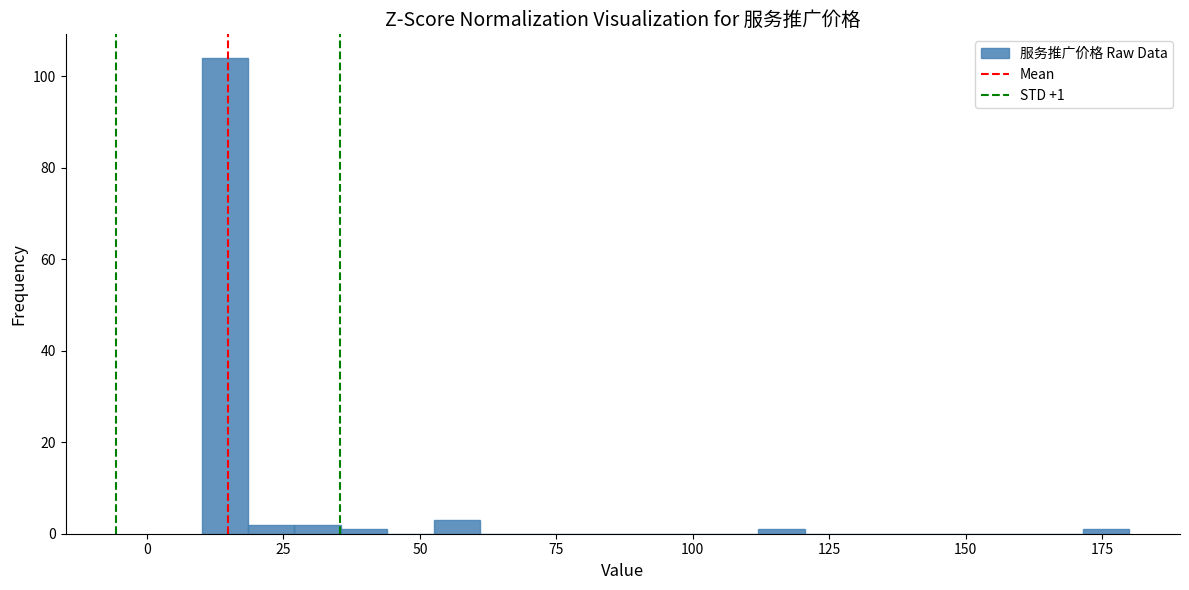

Read against the x-axis, roughly where is the centre of the tallest bar?

15